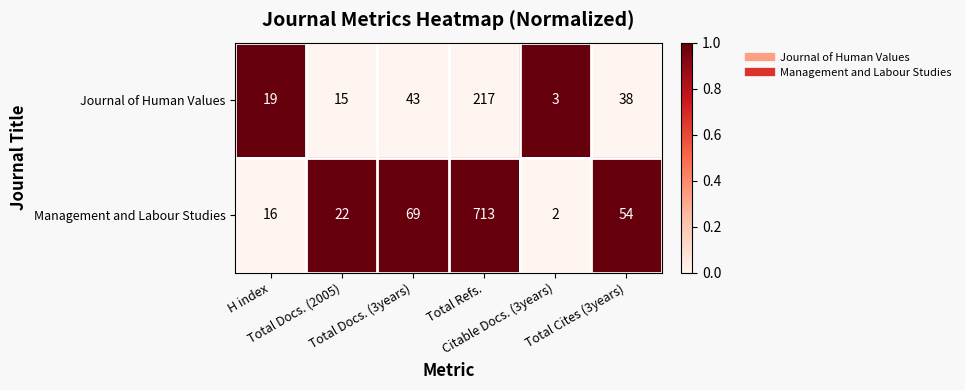

Which series has the widest spread of values?

Management and Labour Studies